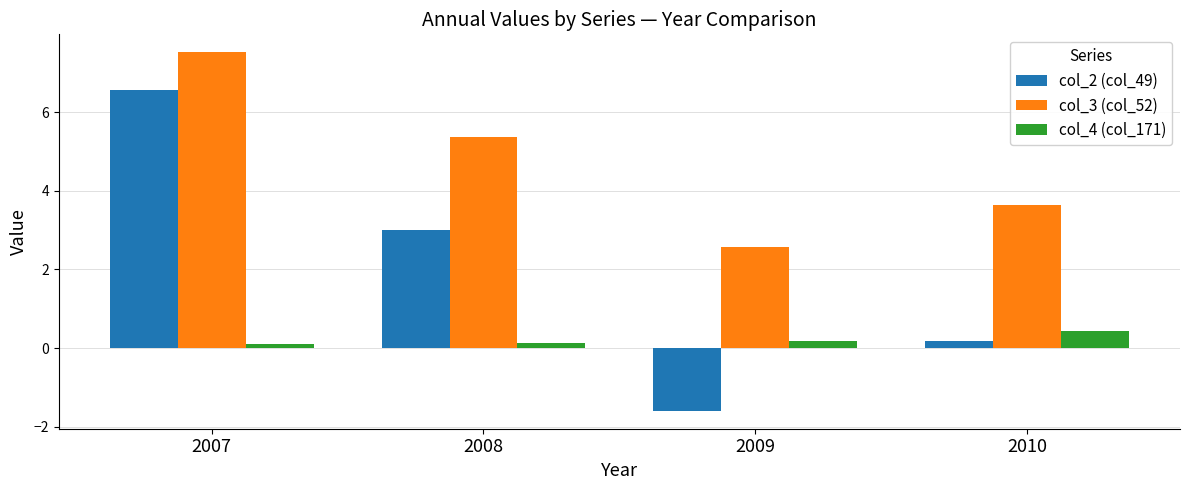

How many bars are there in total?

12